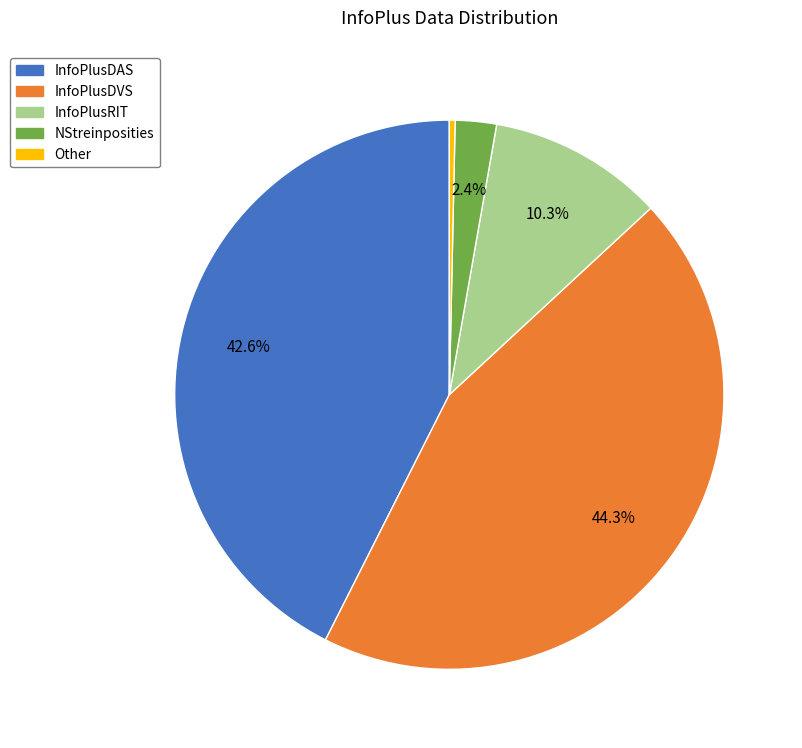

Which has a higher value, NStreinposities or InfoPlusDAS?

InfoPlusDAS